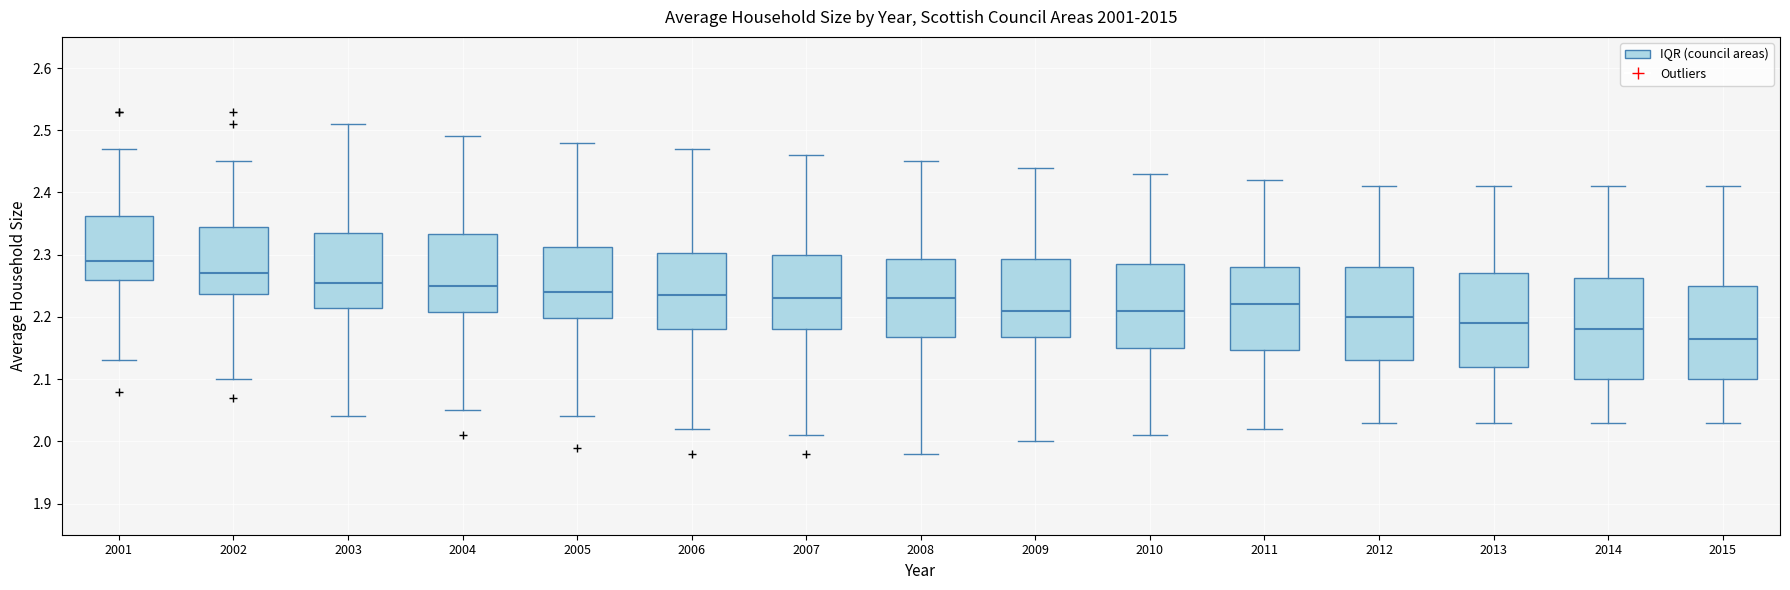

Where does the lower whisker of the box at x = 2012 end on the y-axis? The values are not printed on the chart, so give them approximately, as read against the axis.

2.03